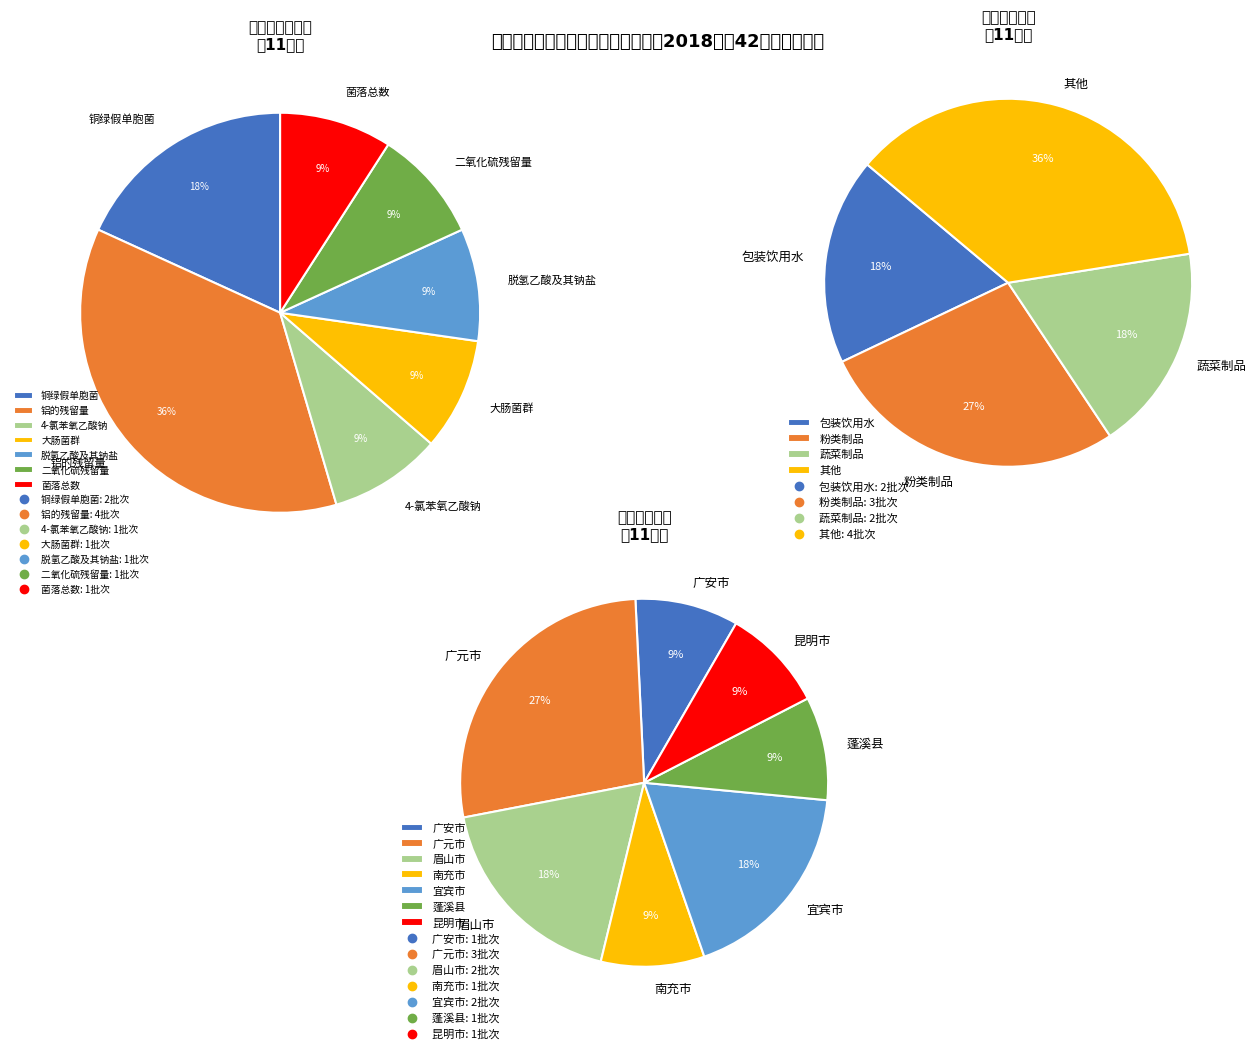

How much of the chart is everything except 菌落总数?

90.9%